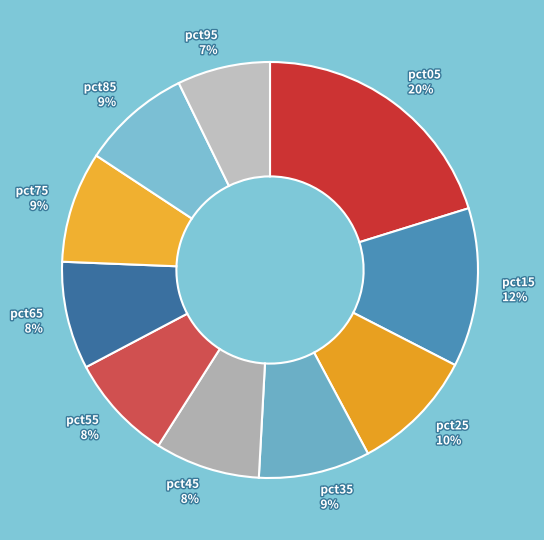

Combined, do pct85 and pct05 account for over 50%?

No